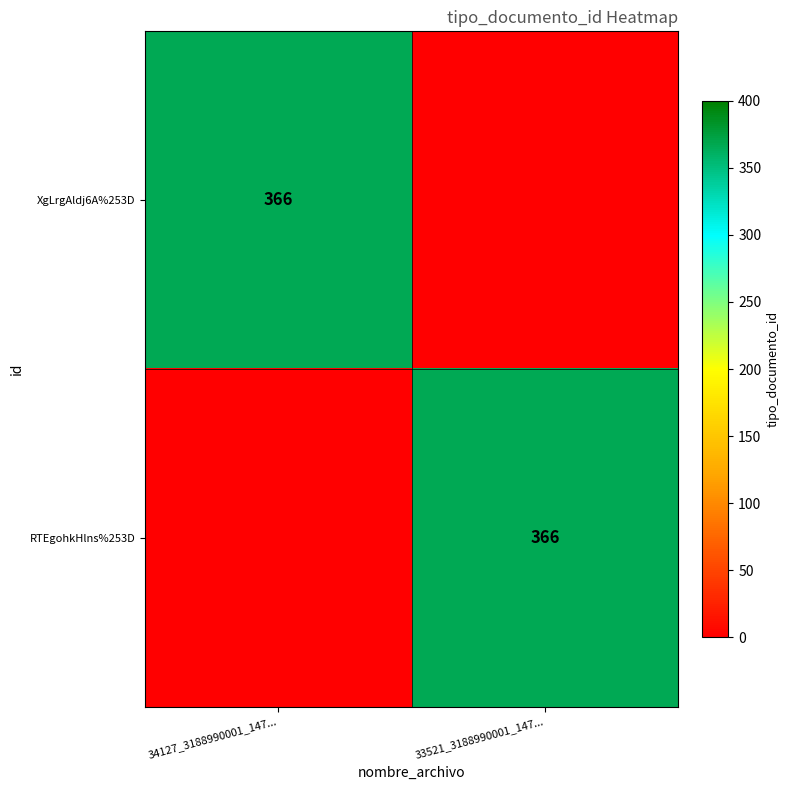

Which has a higher value, 34127_3188990001_147... or 33521_3188990001_147...?

34127_3188990001_147...